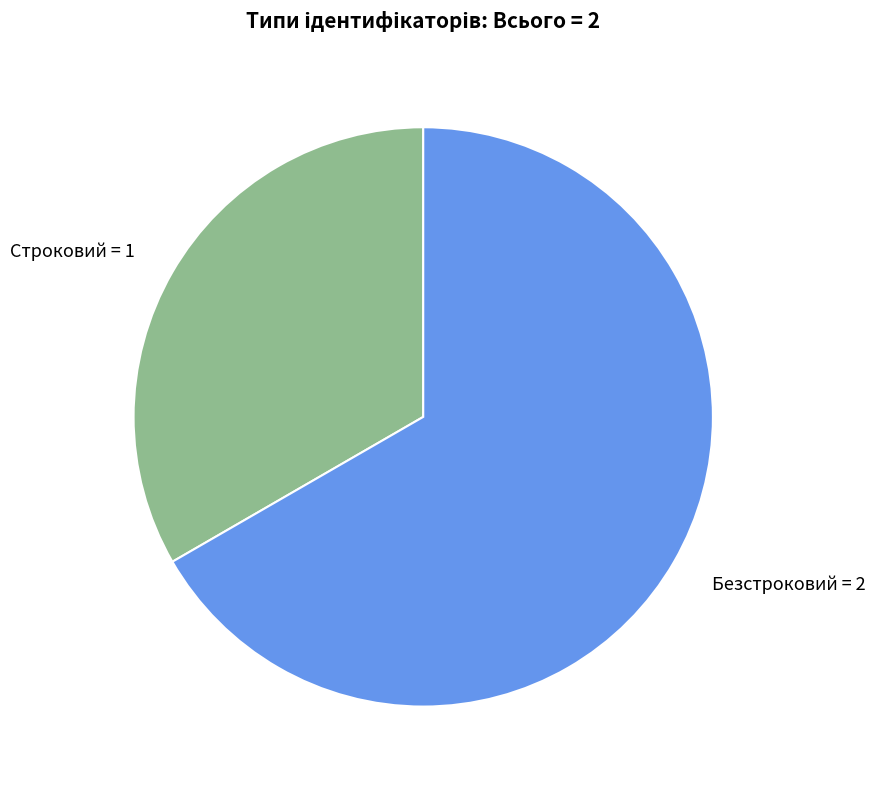

Approximately how many times larger is the value at Безстроковий = 2 compared to Строковий = 1?

2.0